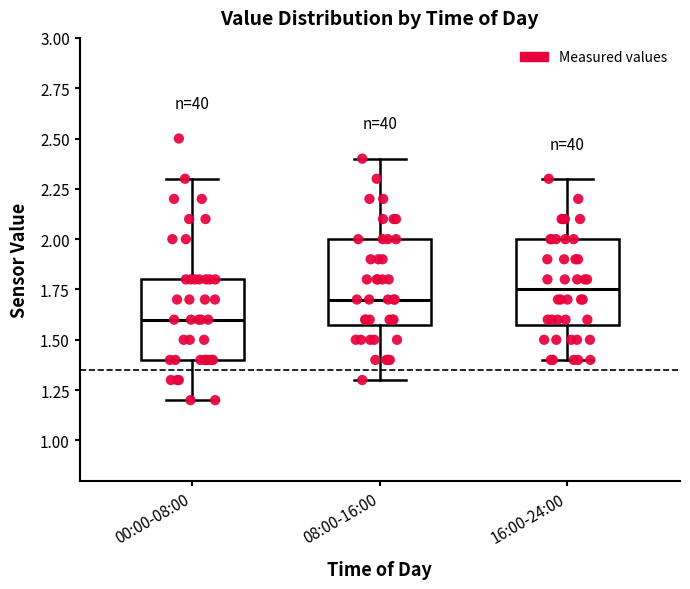

Reading left to right, read every box against the y-axis: the position of its median line, the range the box covers, and the ends of its whiskers. The values are not printed on the chart, so give them approximately, as read against the axis.

00:00-08:00: median 1.60, box 1.40 to 1.80, whiskers 1.20 to 2.30
08:00-16:00: median 1.70, box 1.60 to 2.00, whiskers 1.30 to 2.40
16:00-24:00: median 1.75, box 1.60 to 2.00, whiskers 1.40 to 2.30